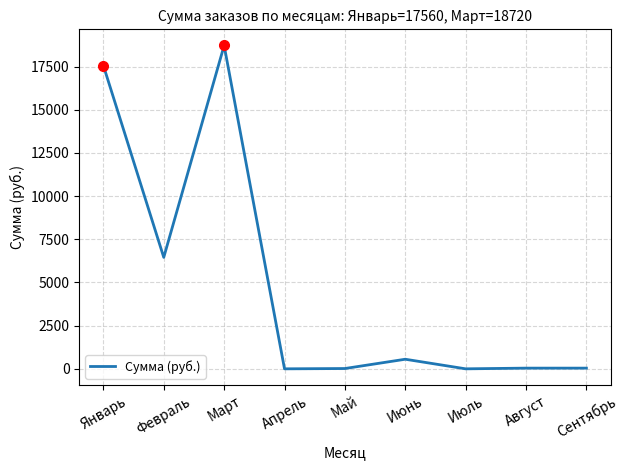

Is it true that the value at Февраль is 6453.9?

True